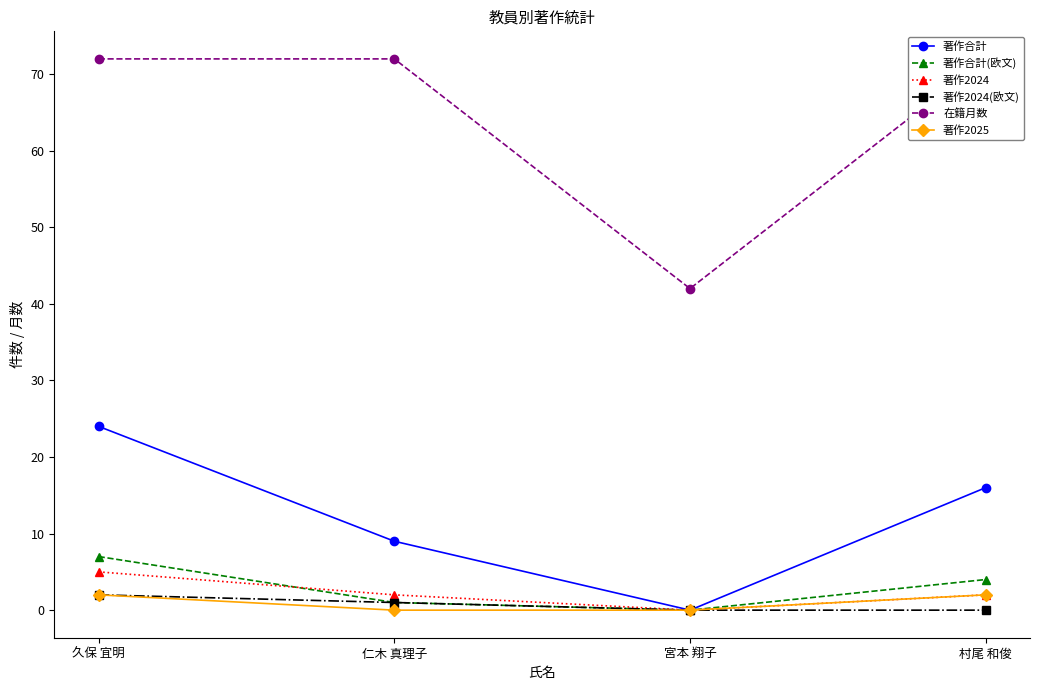

What is the label of the 1st point from the right?

村尾 和俊